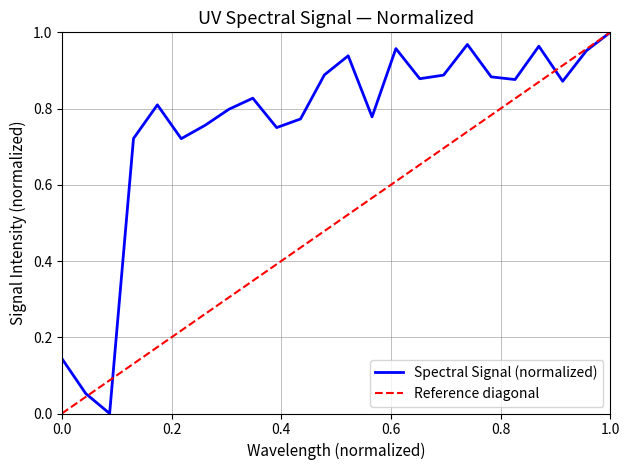

What is the difference between the second highest and second lowest values?

0.9